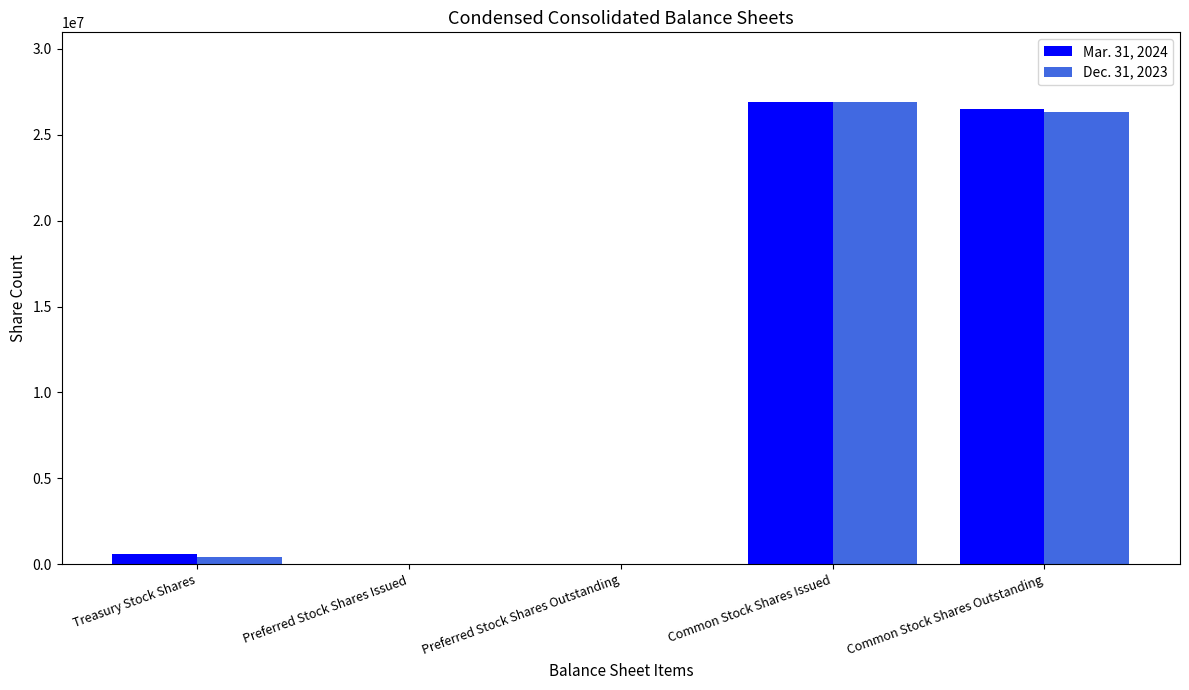

How many groups of bars are there?

5